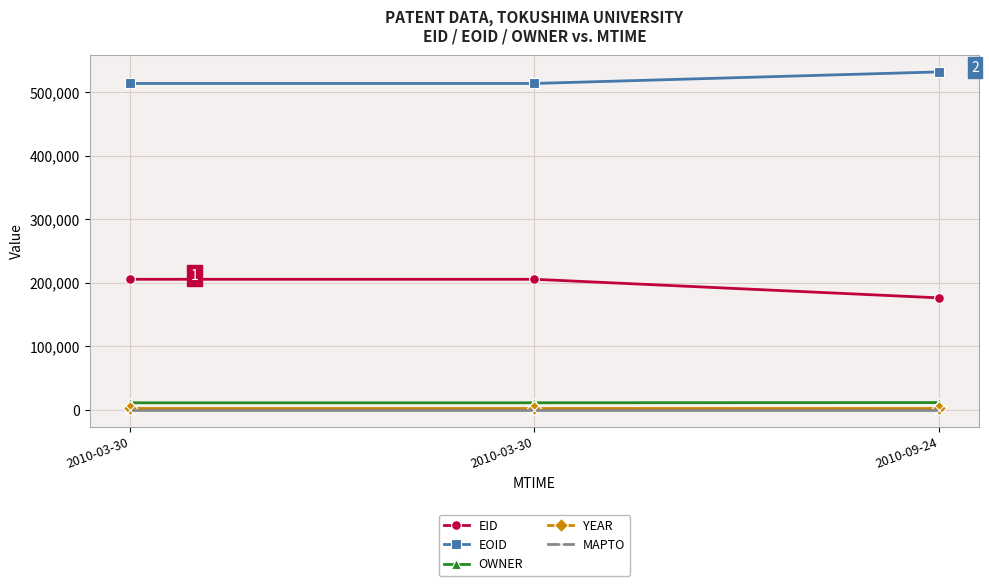

At which label does MAPTO reach its peak?

2010-03-30